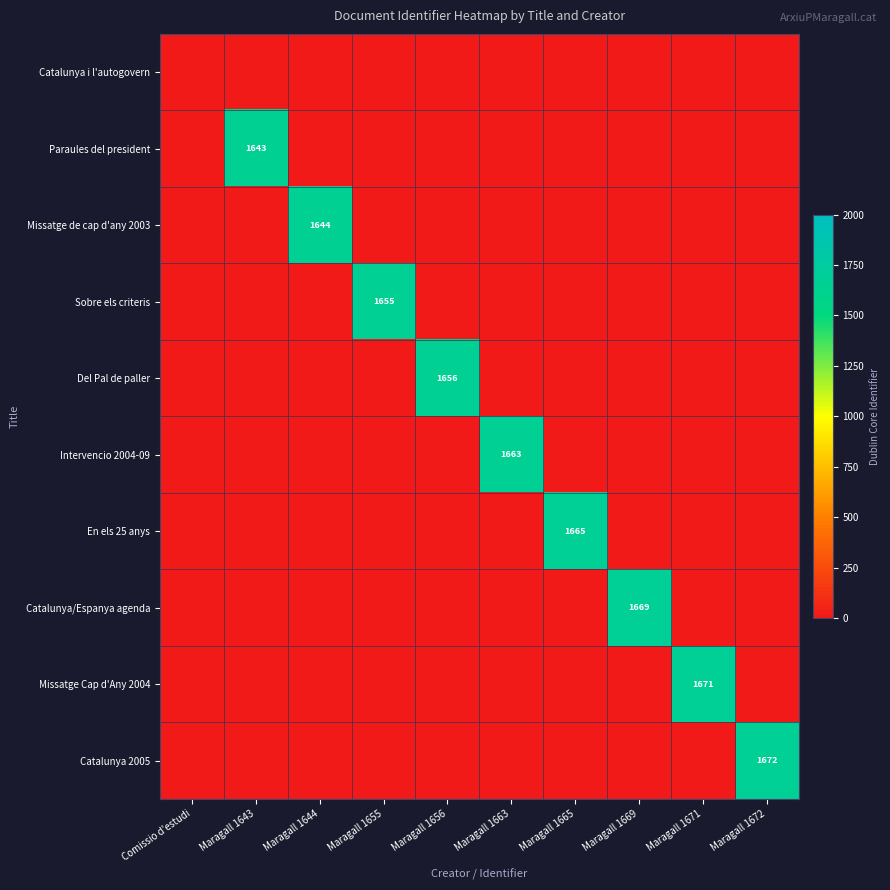

The Intervencio 2004-09 series shows 1663 at Maragall 1663. True or false?

True